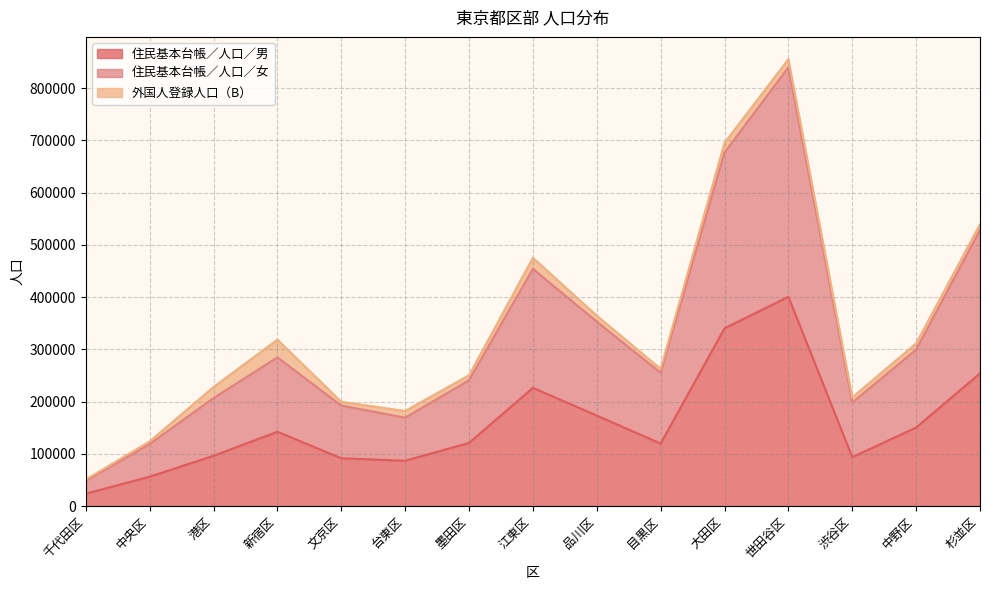

At which category does the chart reach its peak across all series?

世田谷区